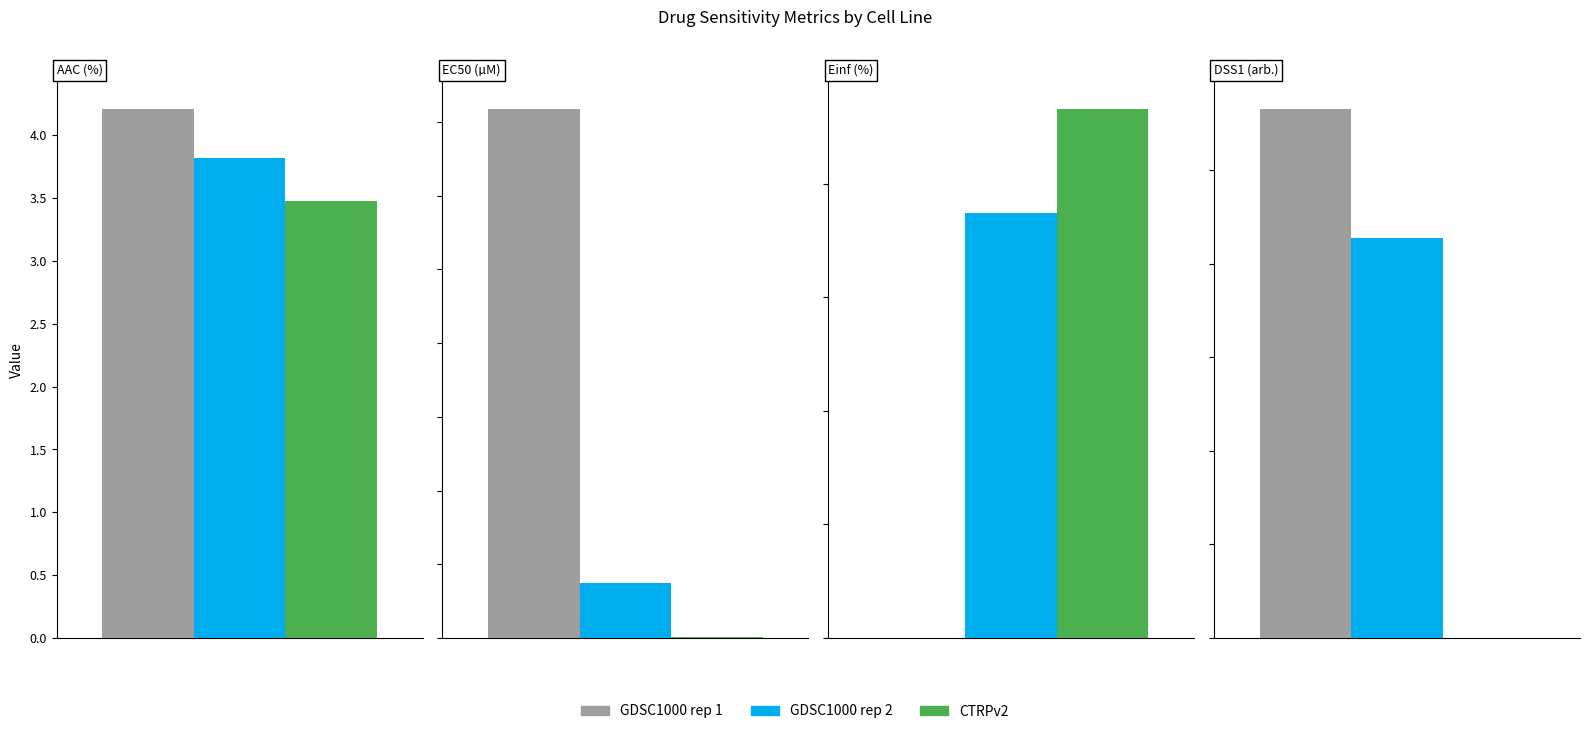

Reading left to right, extract all data points from this chart.

GDSC1000 rep 1: 4.2	35.9	0.0	0.0
GDSC1000 rep 2: 3.8	3.7	74.8	0.0
CTRPv2: 3.5	0.0	93.2	0.0